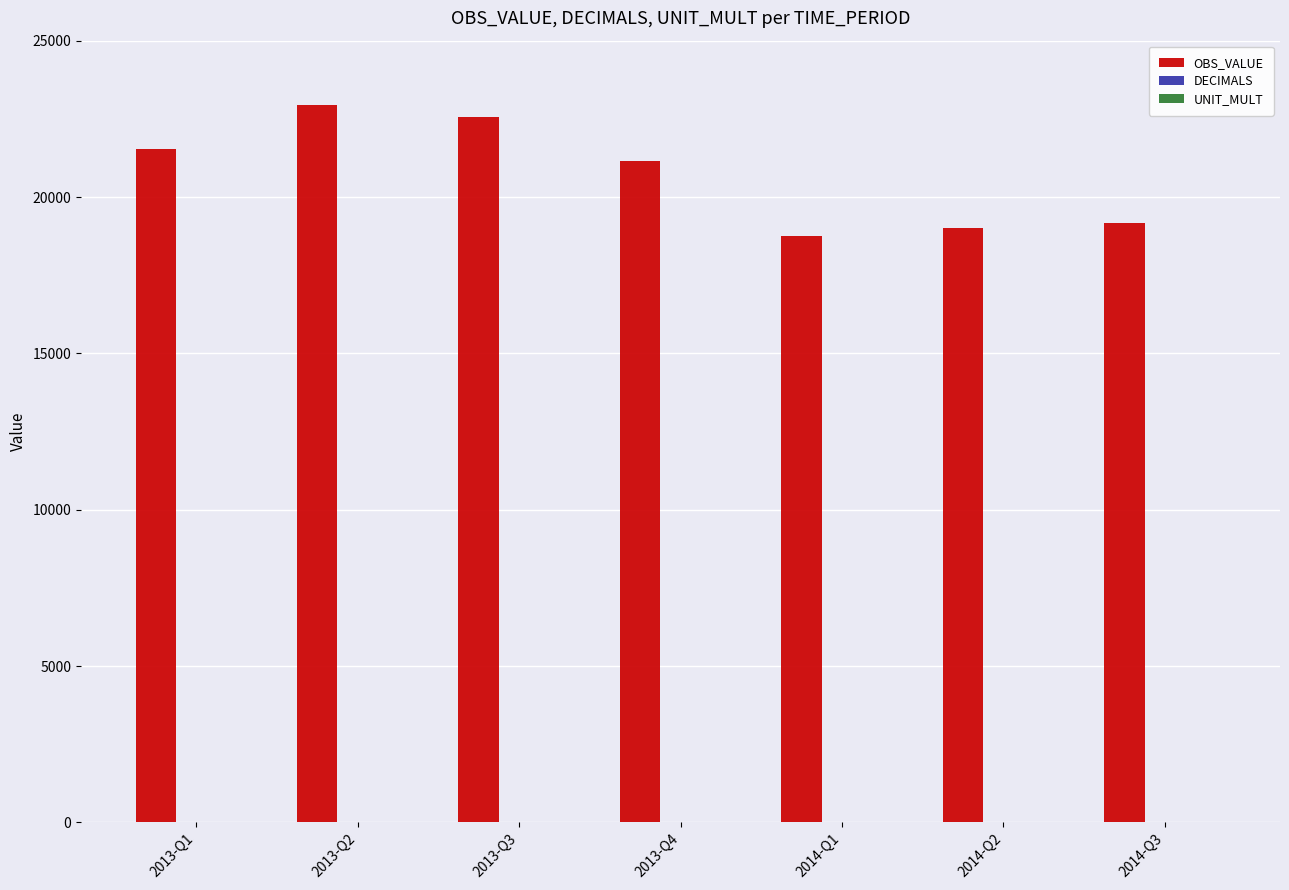

Which series has the largest total across all categories?

OBS_VALUE